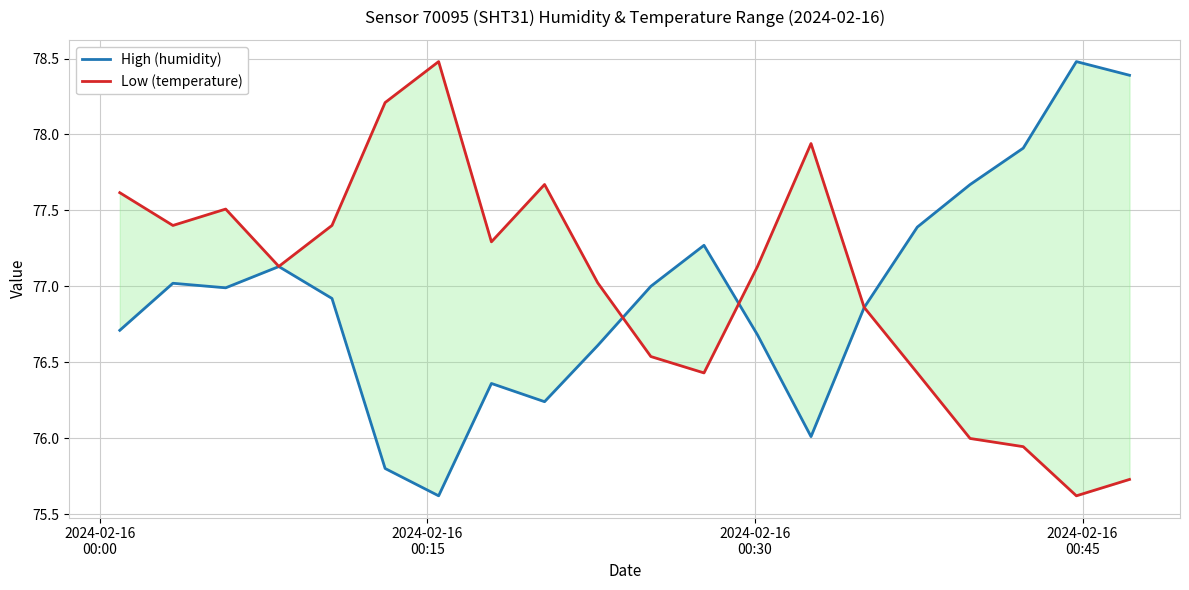

What is the value of the High (humidity) point at the 6th from the left?

75.8